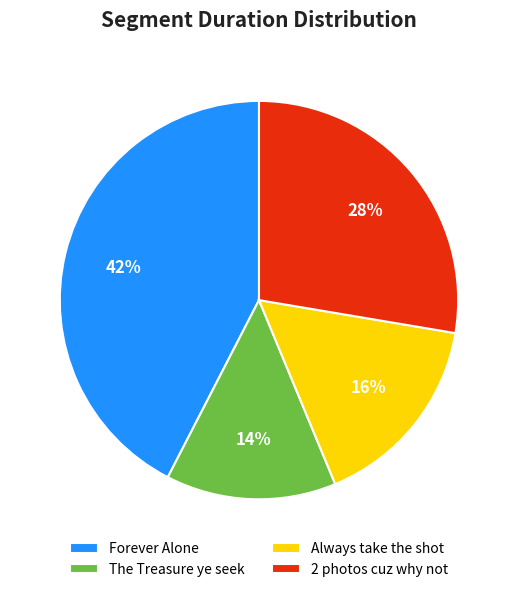

Is the sum of The Treasure ye seek and Always take the shot greater than half?

No